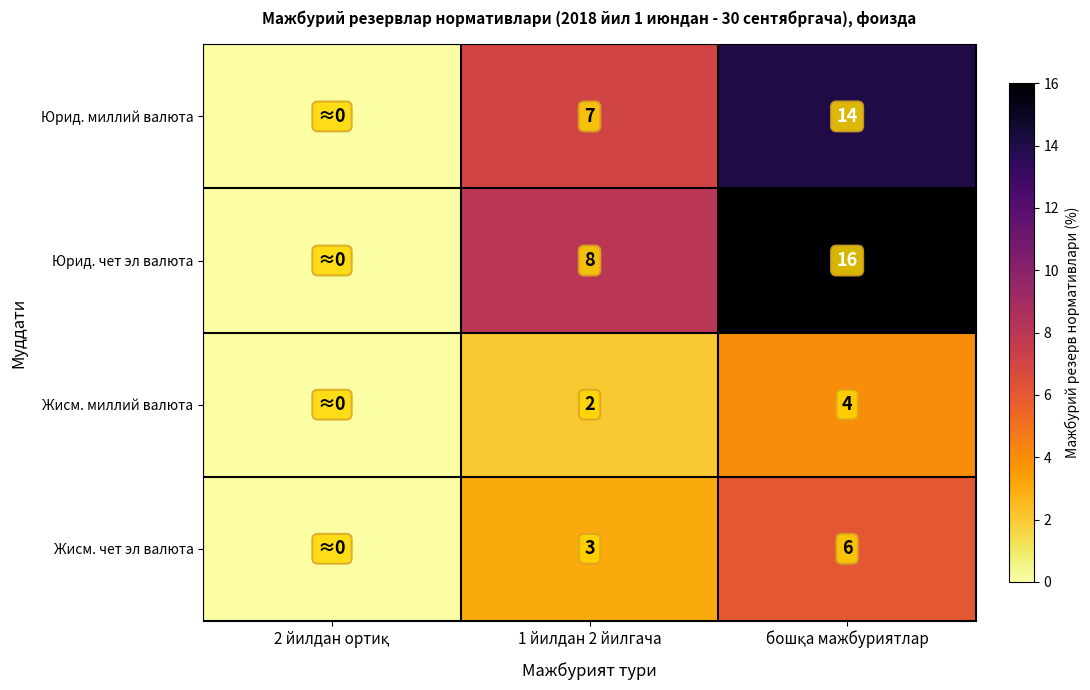

What is the spread (max minus min) of values at 1 йилдан 2 йилгача?

6